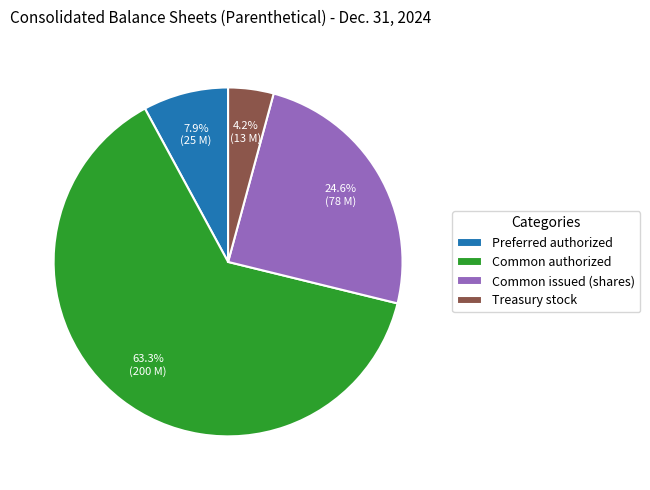

To the nearest percent, what is the average slice percentage?

25%